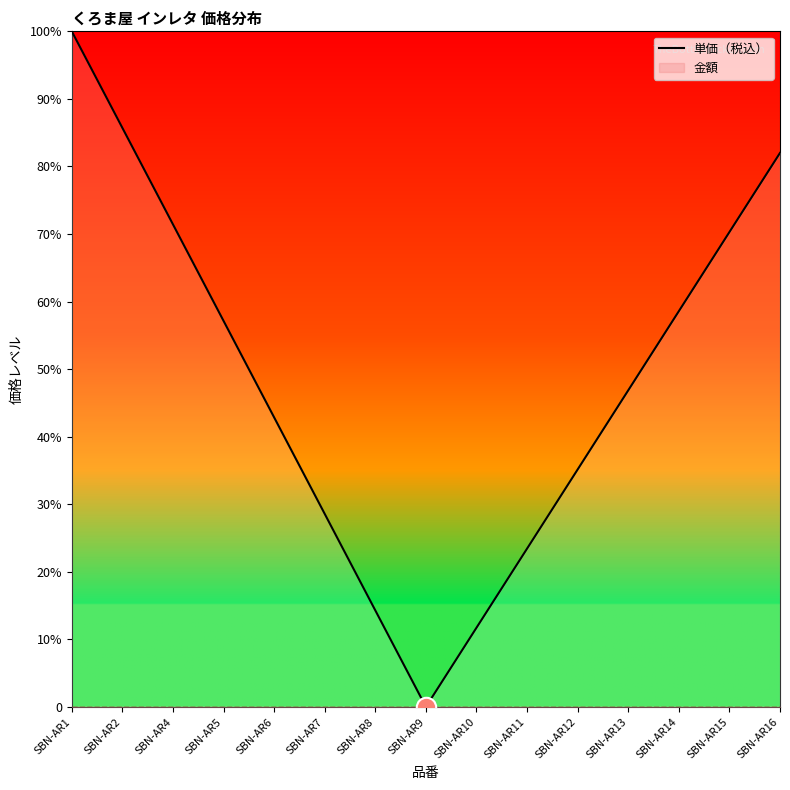

How many data points does each series have?

15